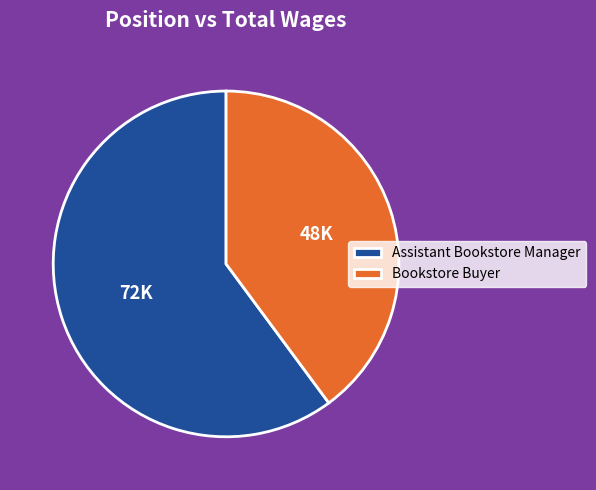

Which category accounts for the majority?

Assistant Bookstore Manager